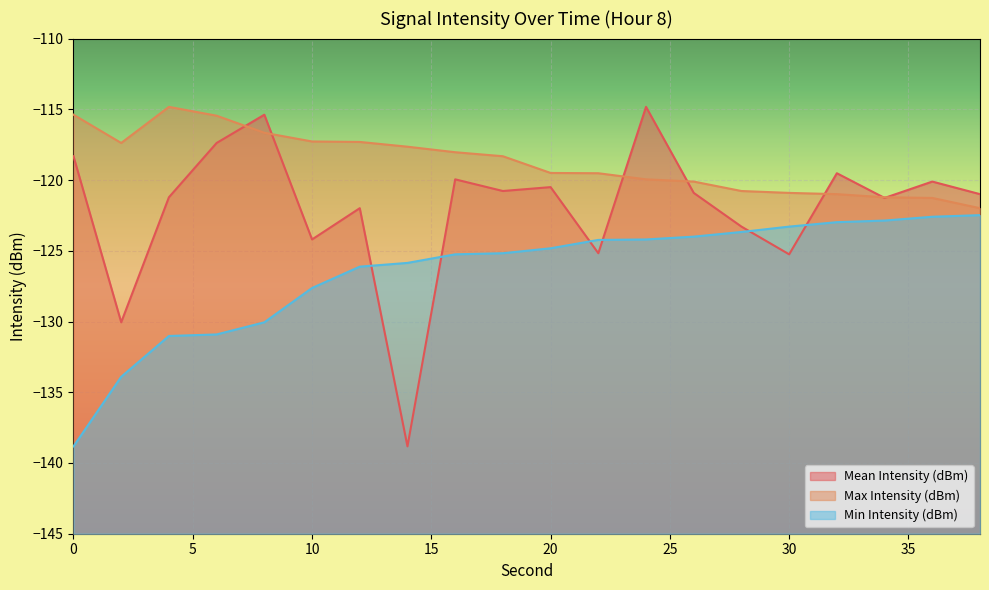

What is the value of the Min Intensity (dBm) point at the 20th from the left?

-122.5